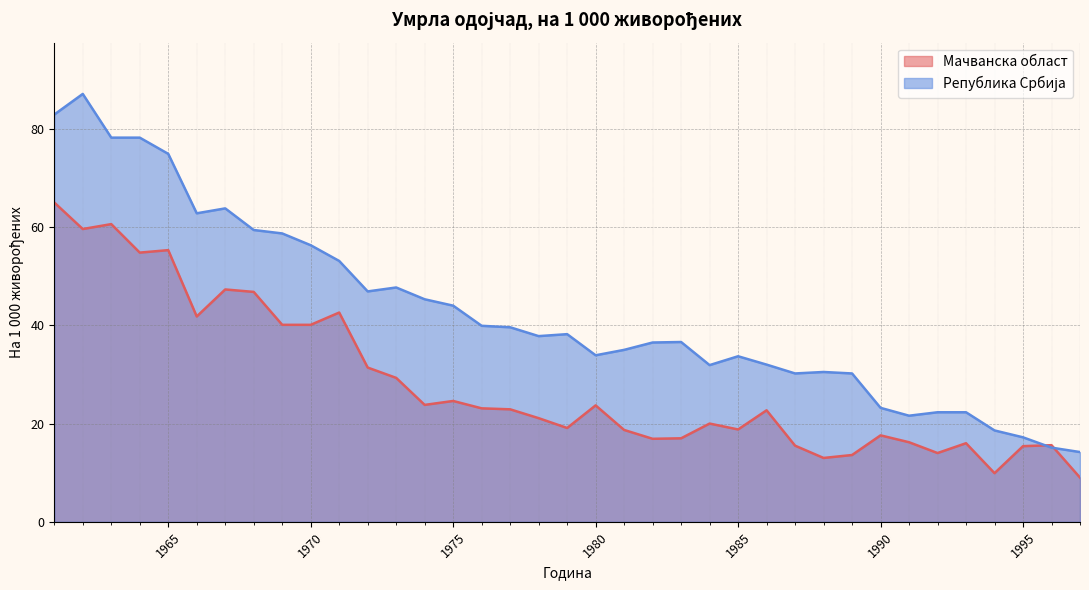

True or false: Мачванска област and Република Србија cross at least once.

True